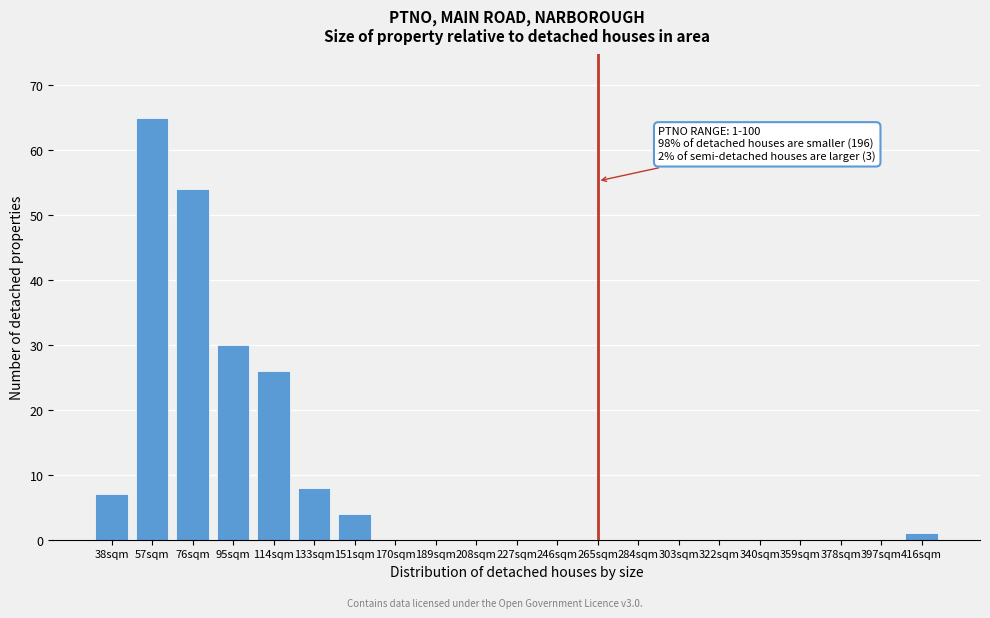

Reading left to right, extract all data points from this chart.

38sqm=7	57sqm=65	76sqm=54	95sqm=30	114sqm=26	133sqm=8	151sqm=4	170sqm=0	189sqm=0	208sqm=0	227sqm=0	246sqm=0	265sqm=0	284sqm=0	303sqm=0	322sqm=0	340sqm=0	359sqm=0	378sqm=0	397sqm=0	416sqm=1